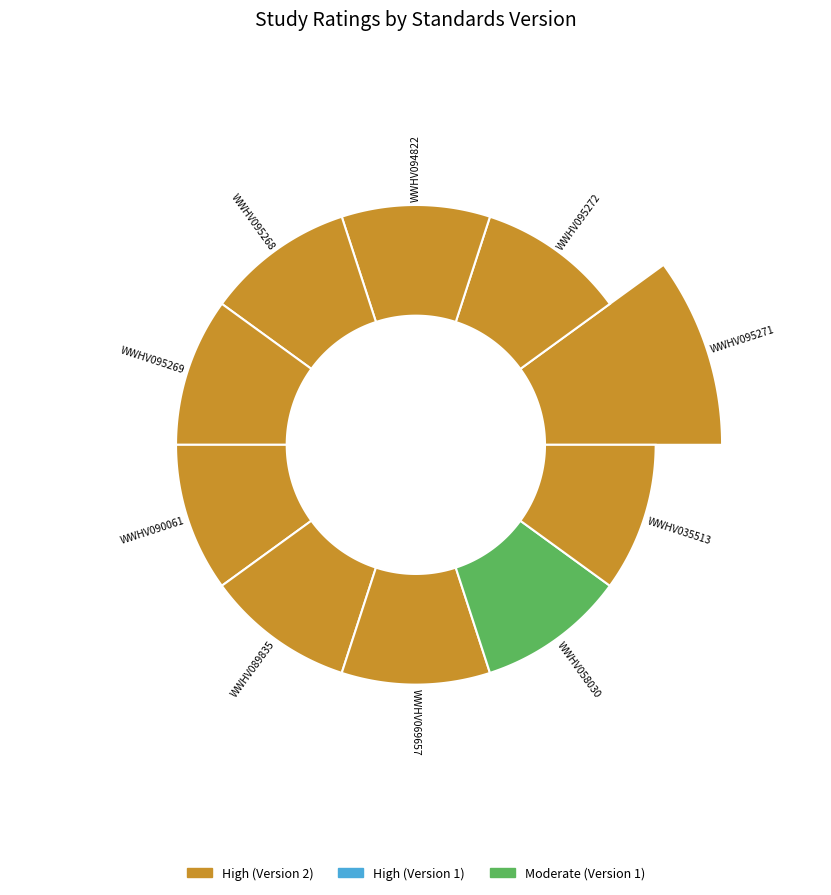

Does WWHV095271 represent more than half of the total?

No